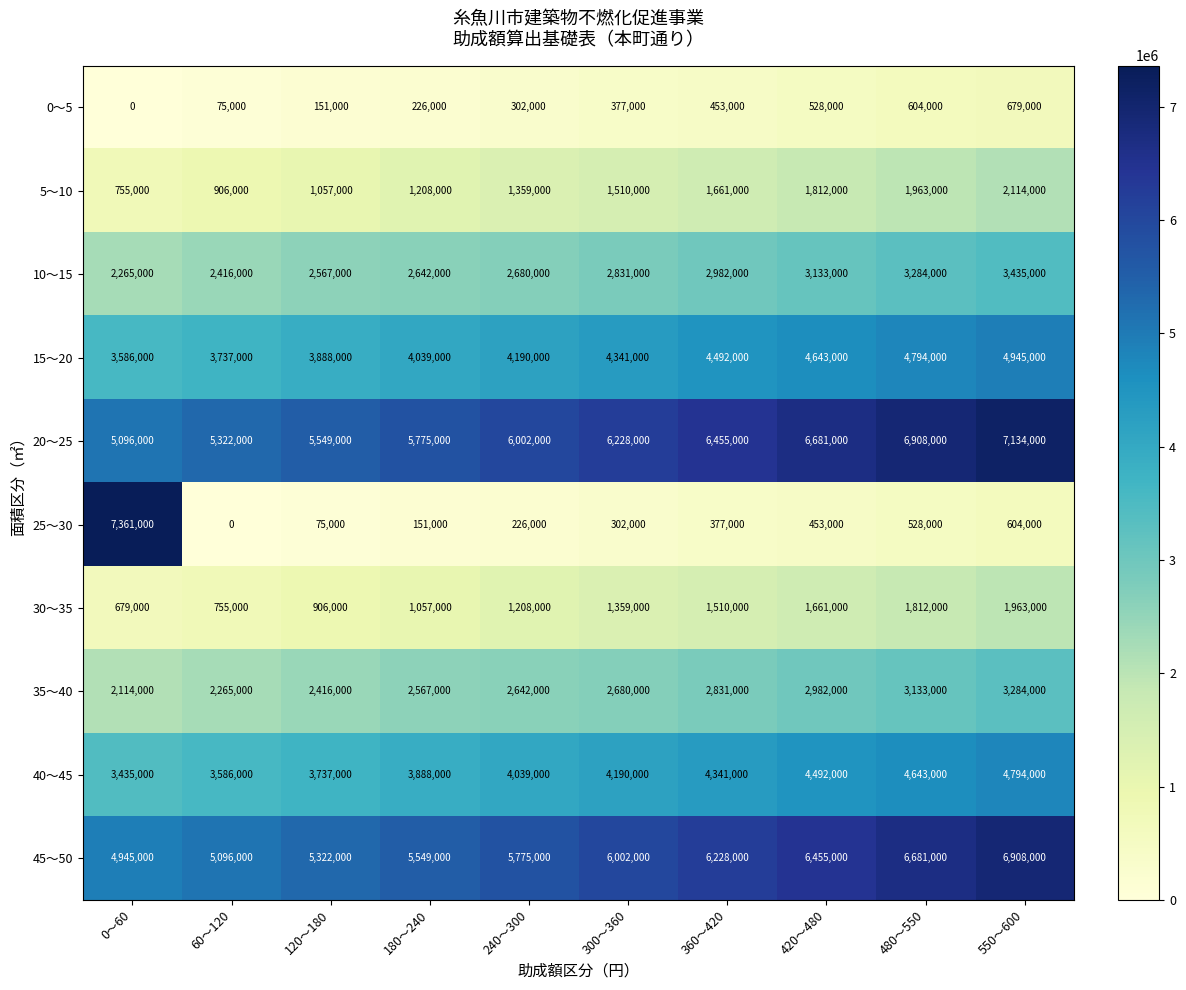

What is the difference between the 20～25 values at 360～420 and 120～180?

906000